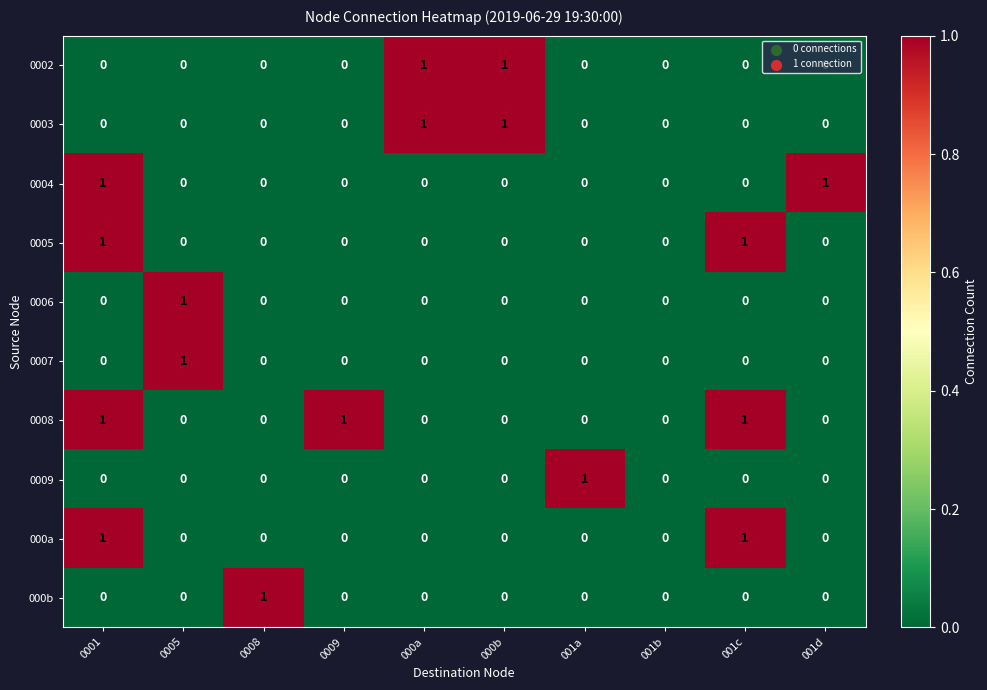

Is it true that 0005 equals -1 at 0005?

False